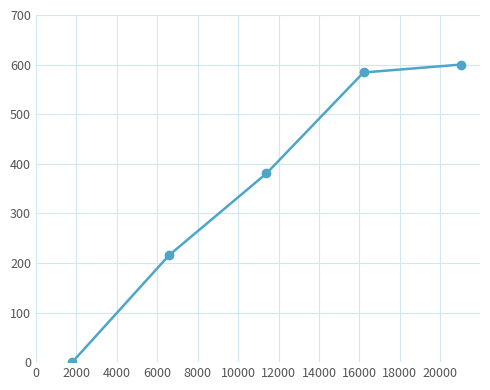

True or false: there are more than 0 points higher than both neighbors.

False